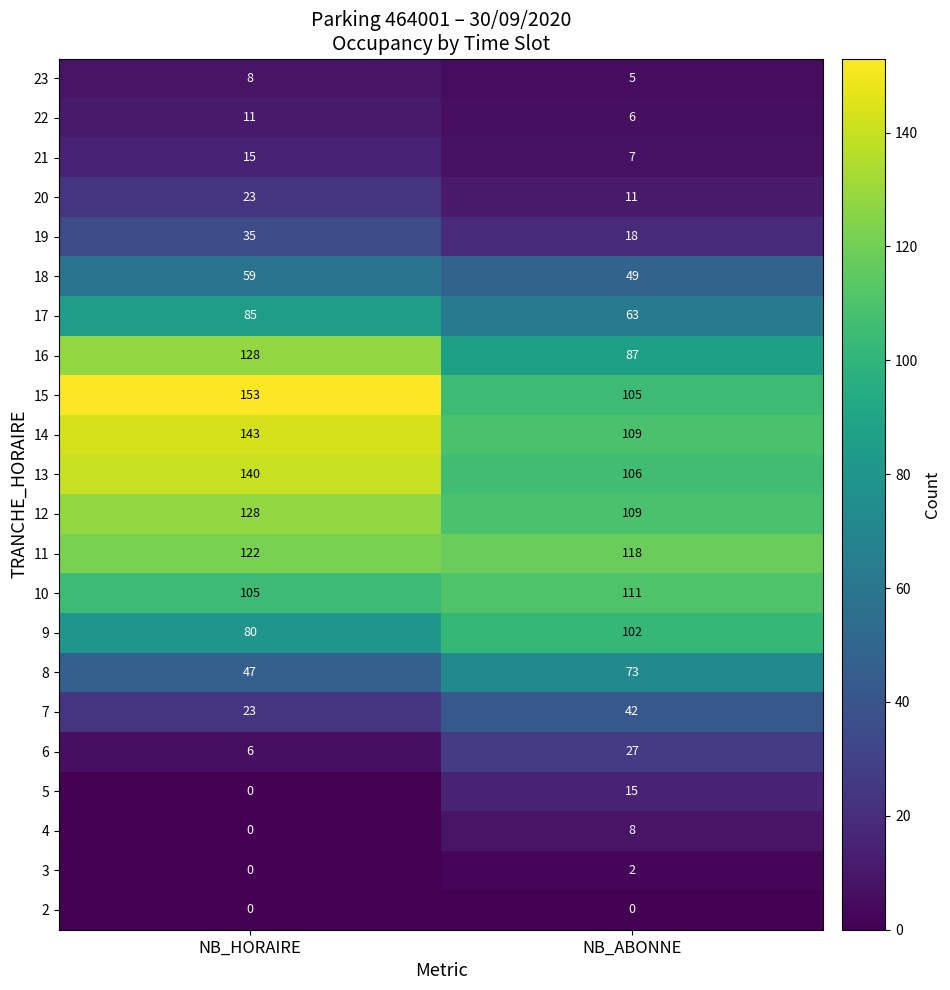

What is the sum of all 22 values?

17